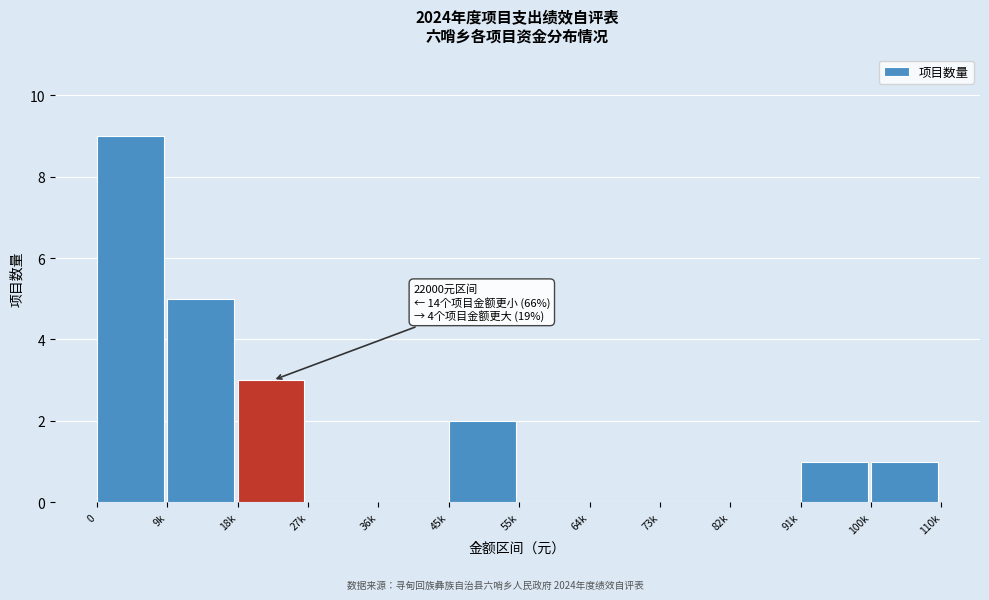

Reading left to right, list all the values displayed in this chart.

0=9	9k=5	18k=3	27k=0	36k=0	45k=2	55k=0	64k=0	73k=0	82k=0	91k=1	100k=1